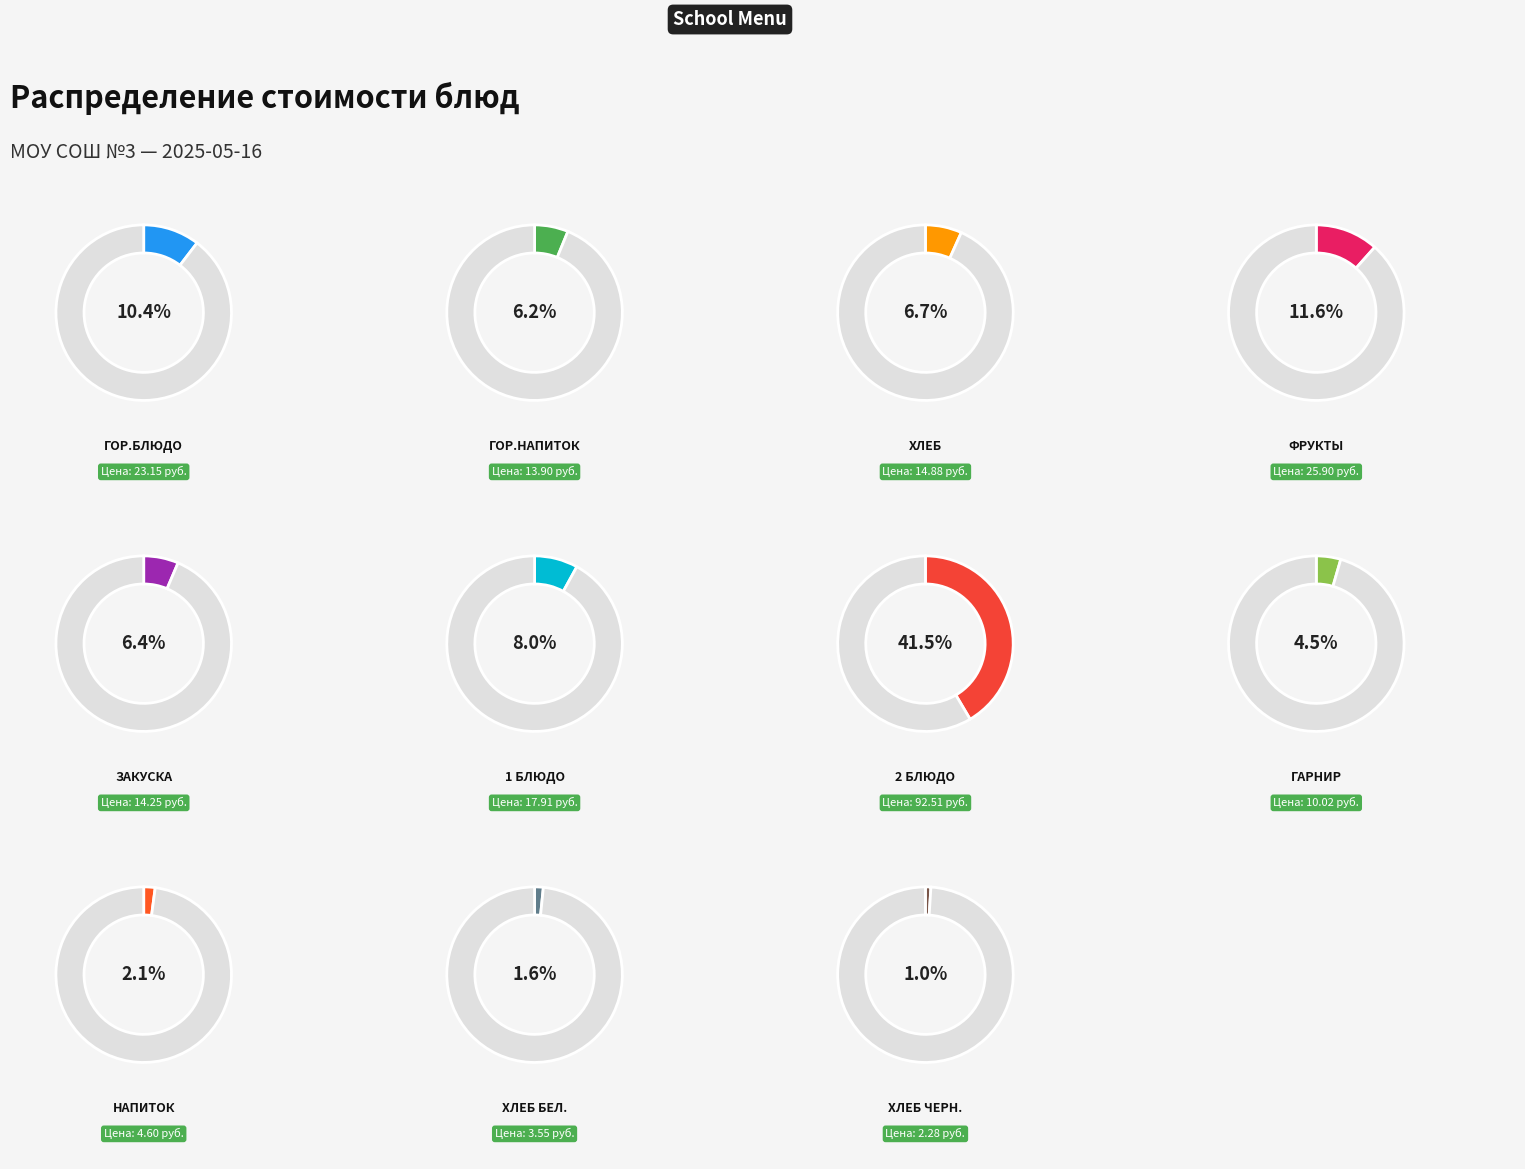

To the nearest percent, what portion does гор.блюдо represent?

10%